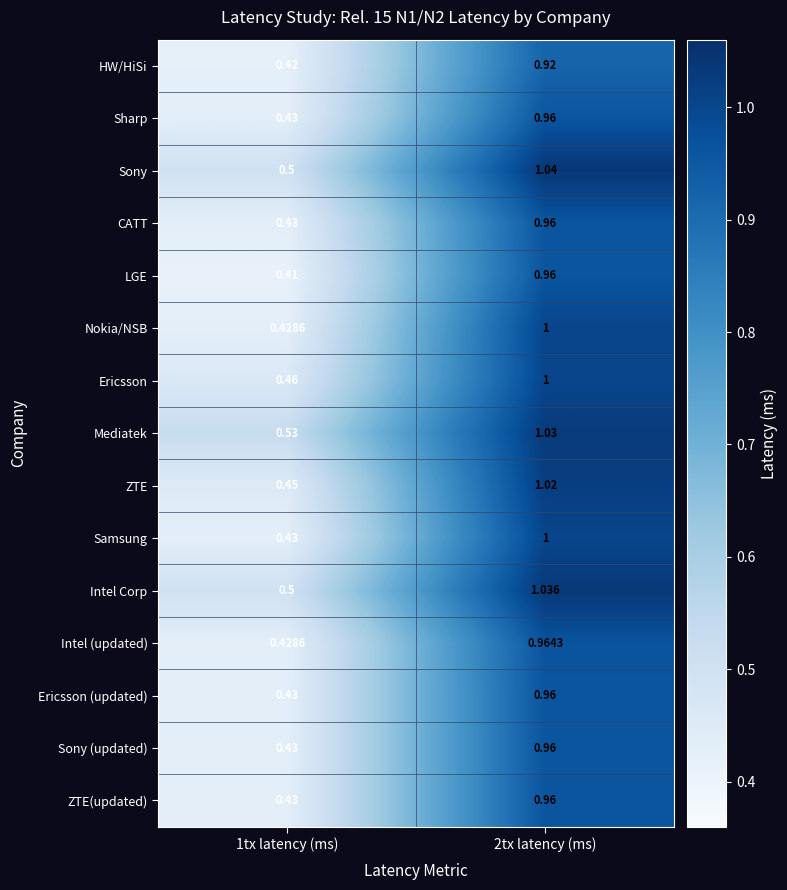

Which series has the widest spread of values?

Nokia/NSB